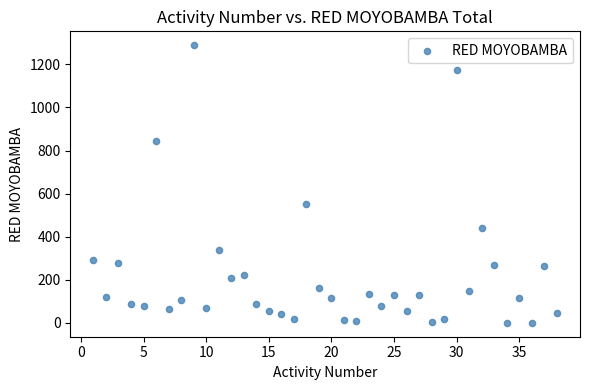

What is the range of X values (max minus min)?

37